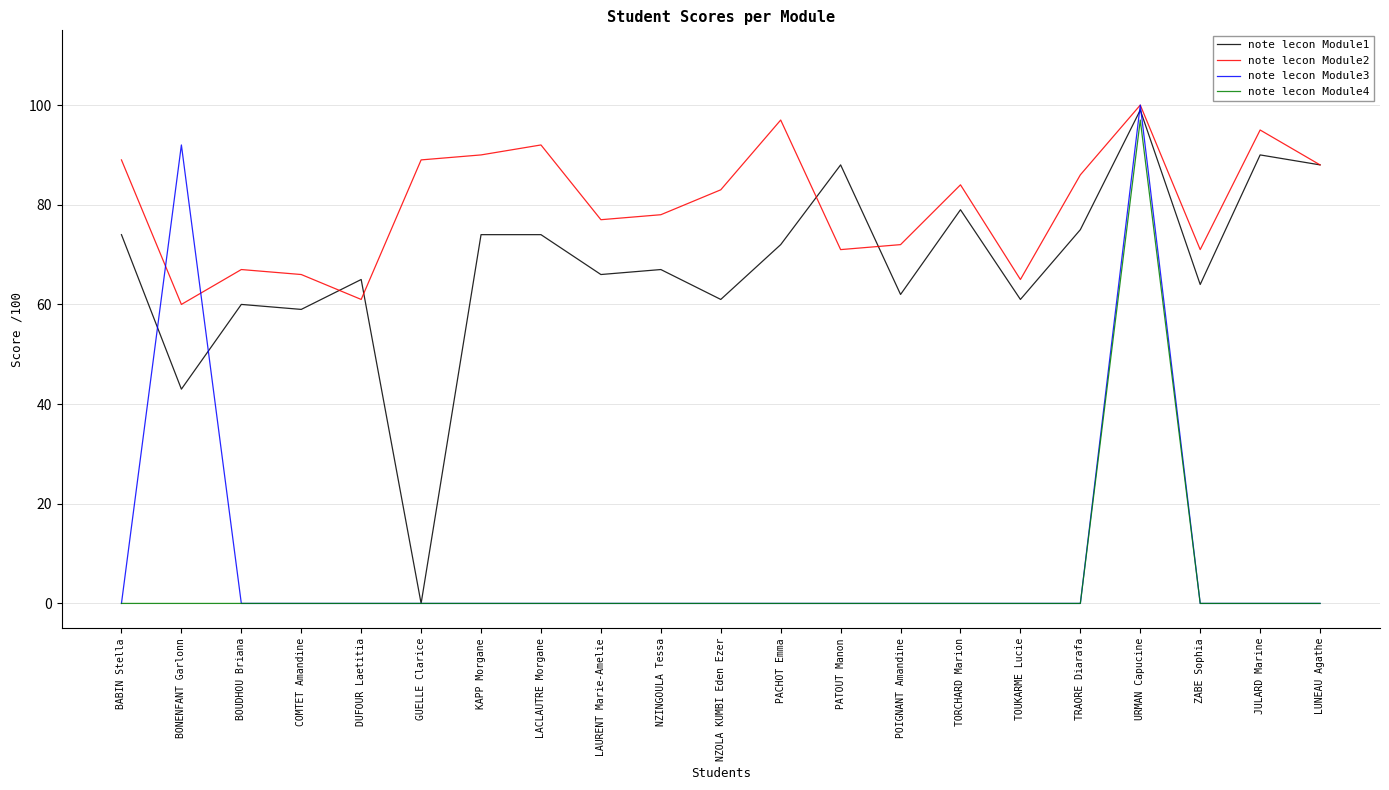

What is the difference between the note lecon Module2 values at URMAN Capucine and LAURENT Marie-Amelie?

23